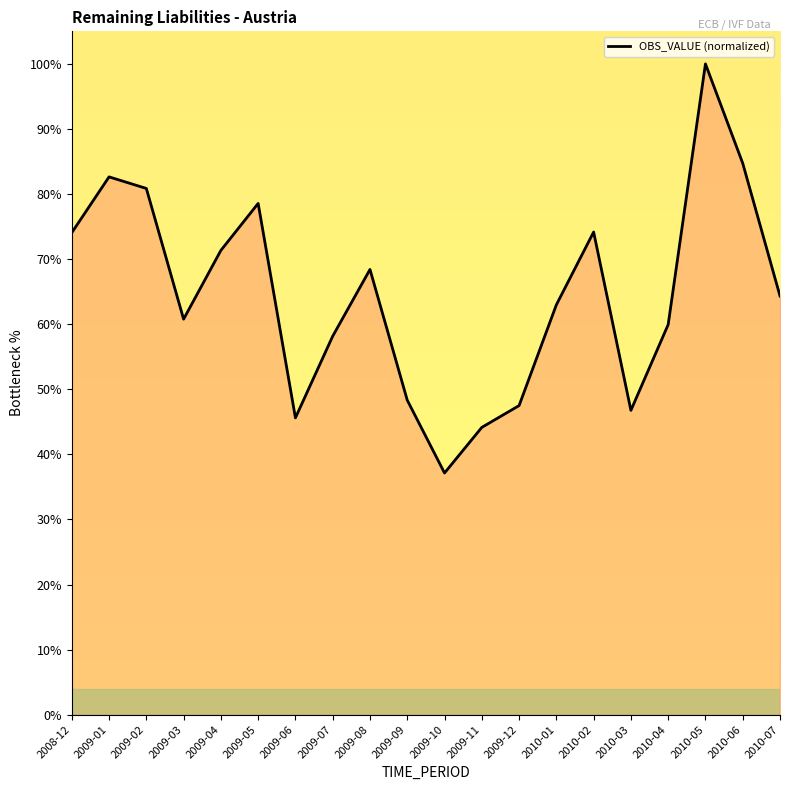

What is the difference between the maximum and minimum values?

62.9